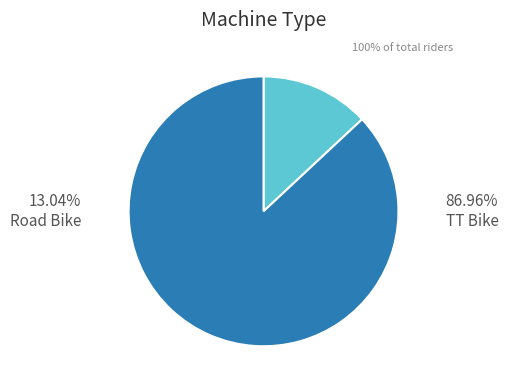

Is it true that Road Bike is 7% of the pie?

False